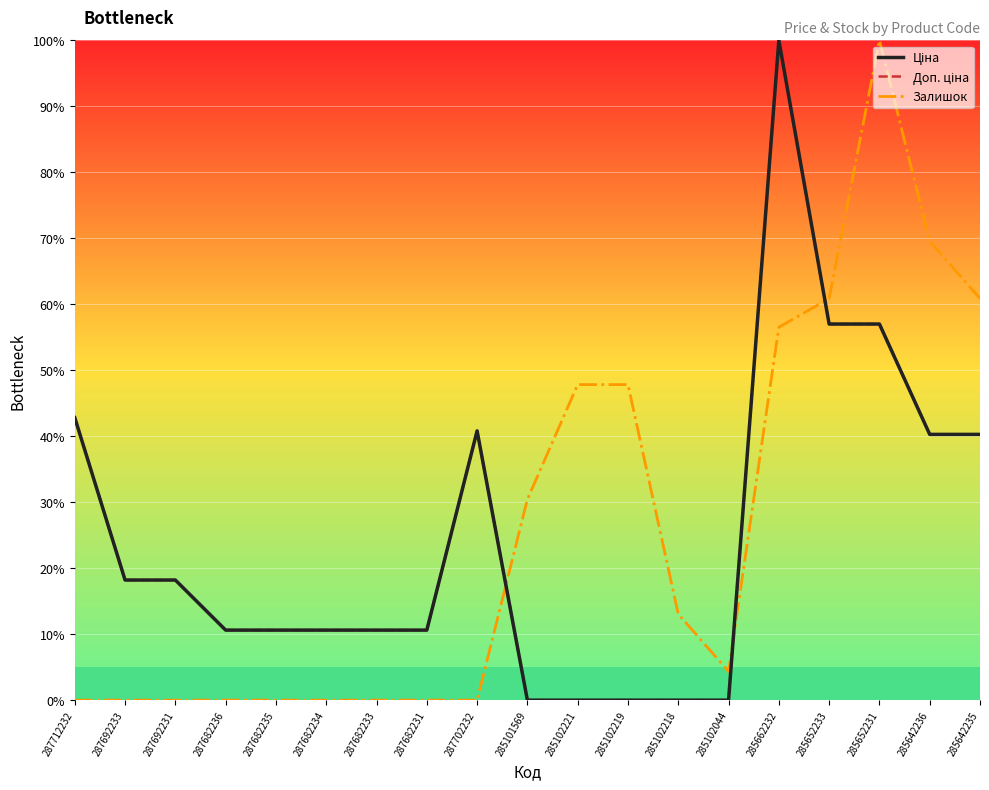

What is the maximum value shown in the chart?

100.0